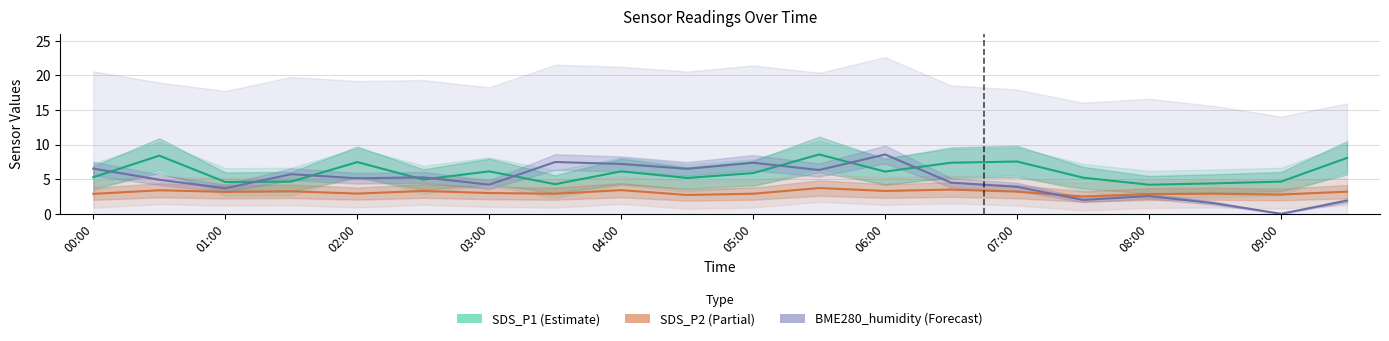

What is the highest value of the BME280_humidity (Forecast) series?

8.6